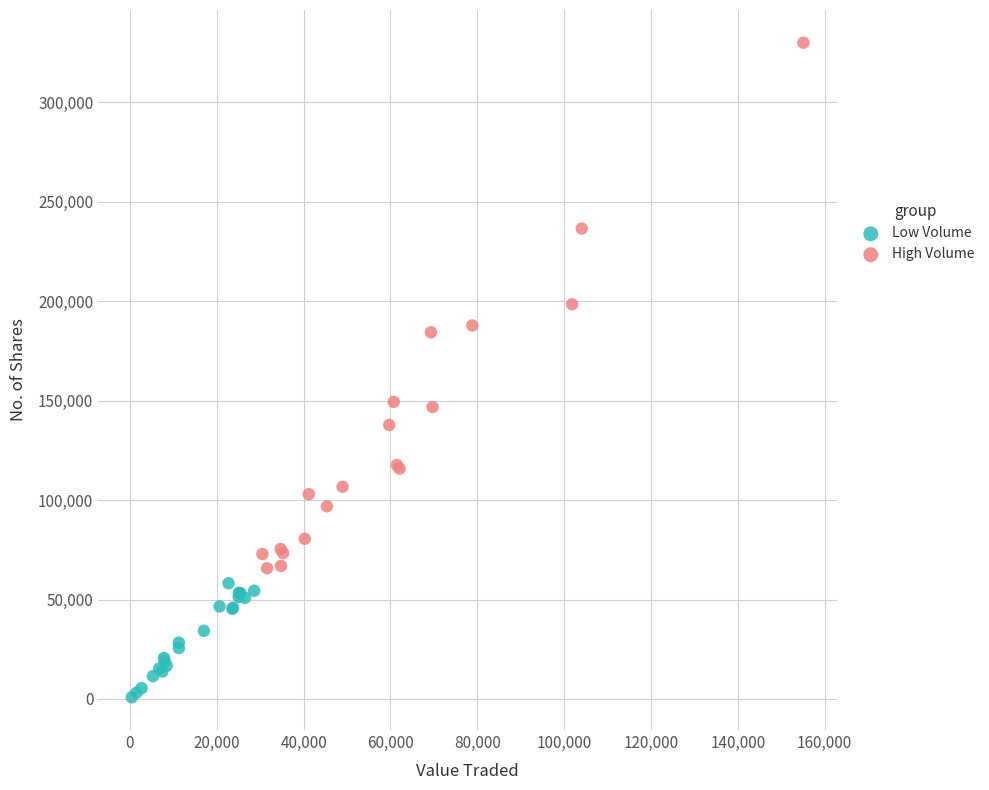

Which series reaches the maximum Y coordinate?

High Volume